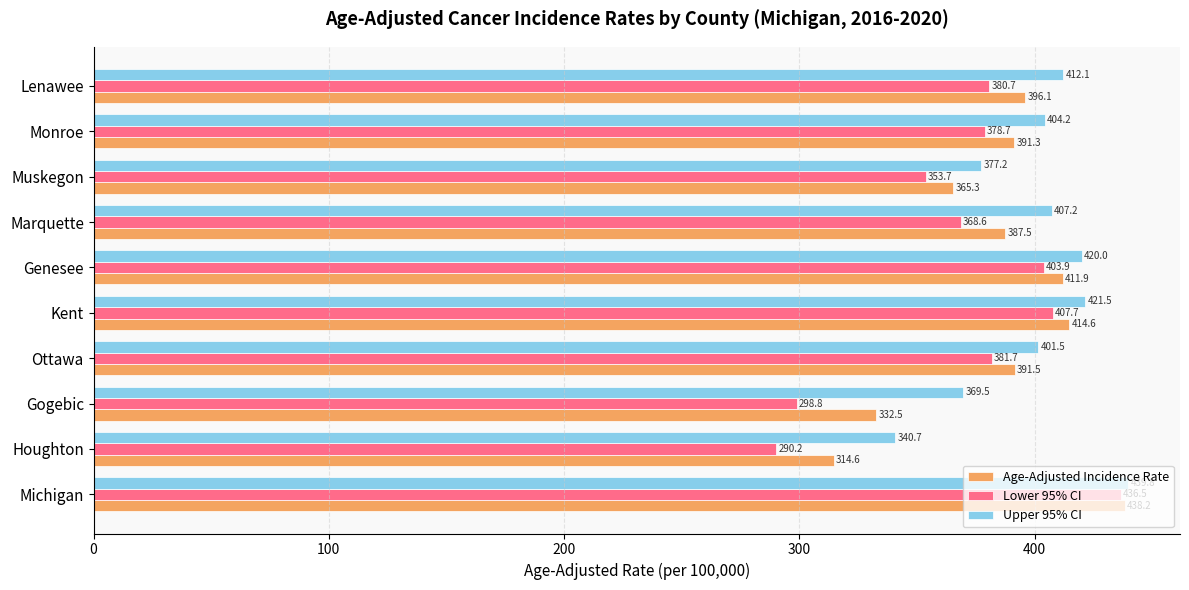

Rank the categories by Lower 95% CI value from highest to lowest.

Michigan, Kent, Genesee, Ottawa, Lenawee, Monroe, Marquette, Muskegon, Gogebic, Houghton